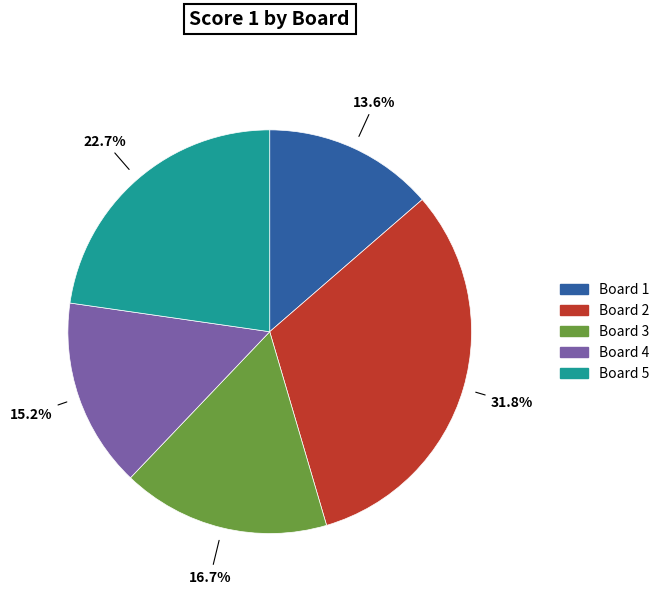

Does any single category account for the majority?

No